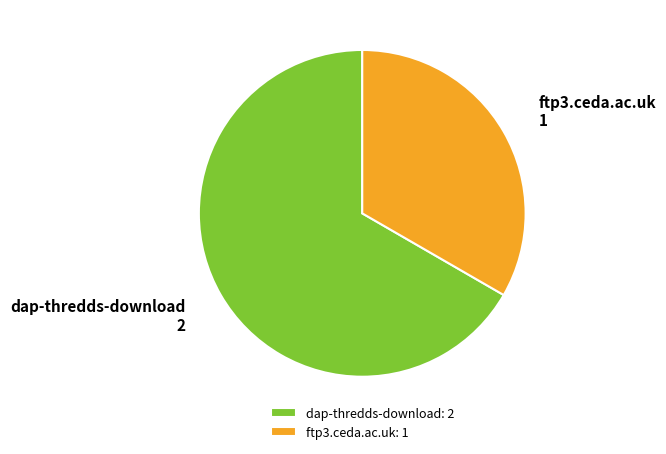

Which category accounts for the majority?

dap-thredds-download